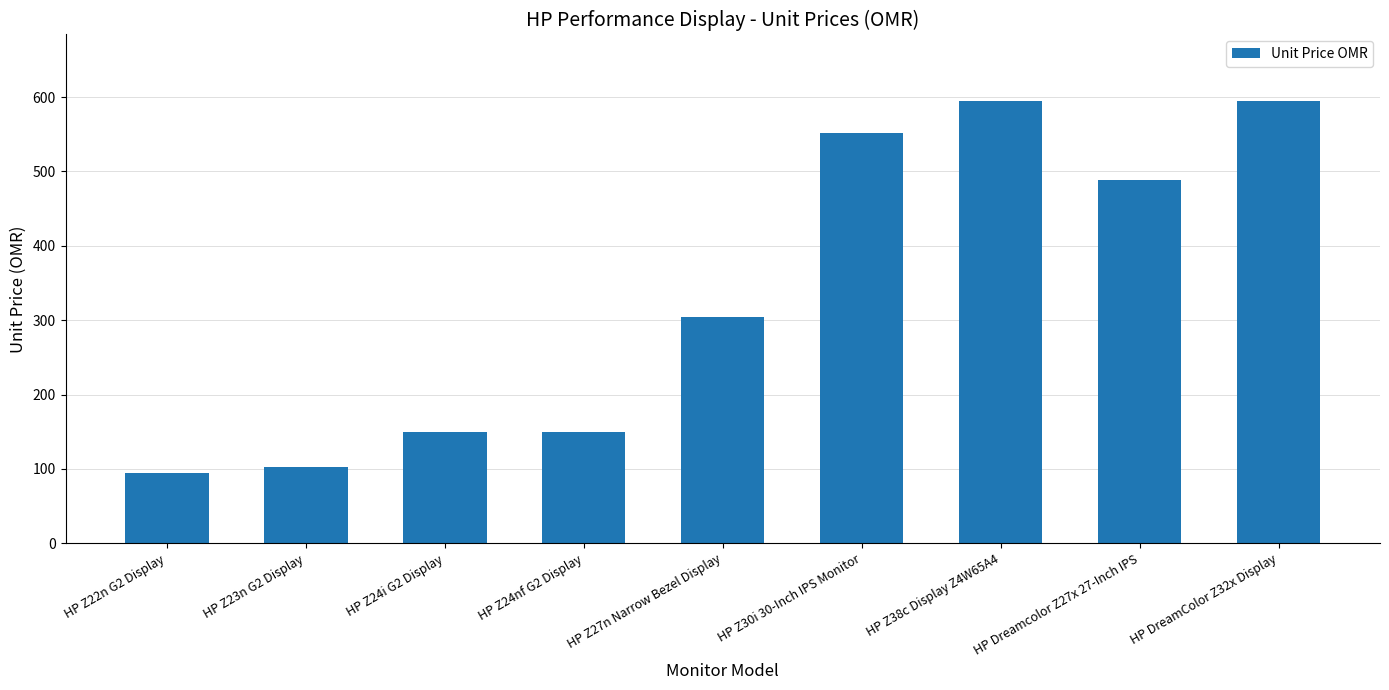

Reading right to left, list all the values displayed in this chart.

595	489	595	552	304	149	149	102	94